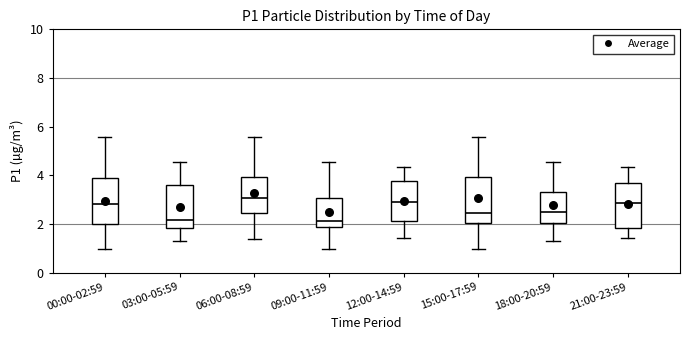

Where does the lower whisker of the box for 09:00-11:59 end on the y-axis? The values are not printed on the chart, so give them approximately, as read against the axis.

1.0